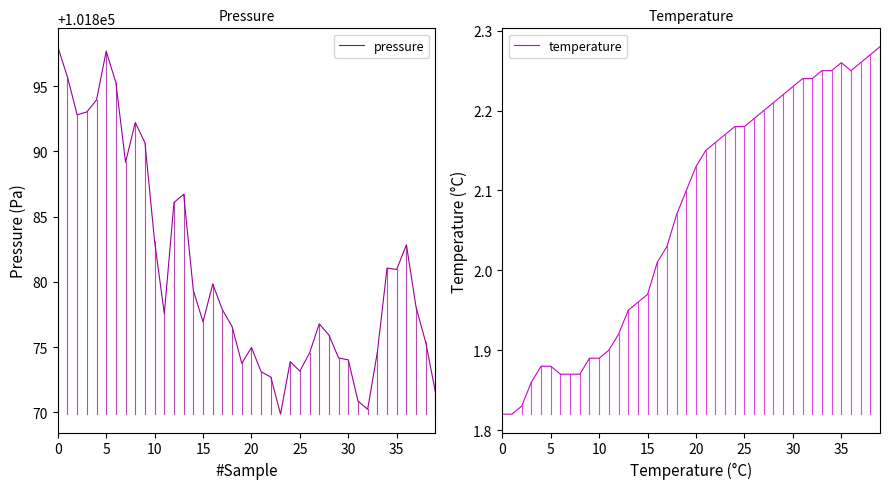

Which category has the lowest value in the pressure series?

23